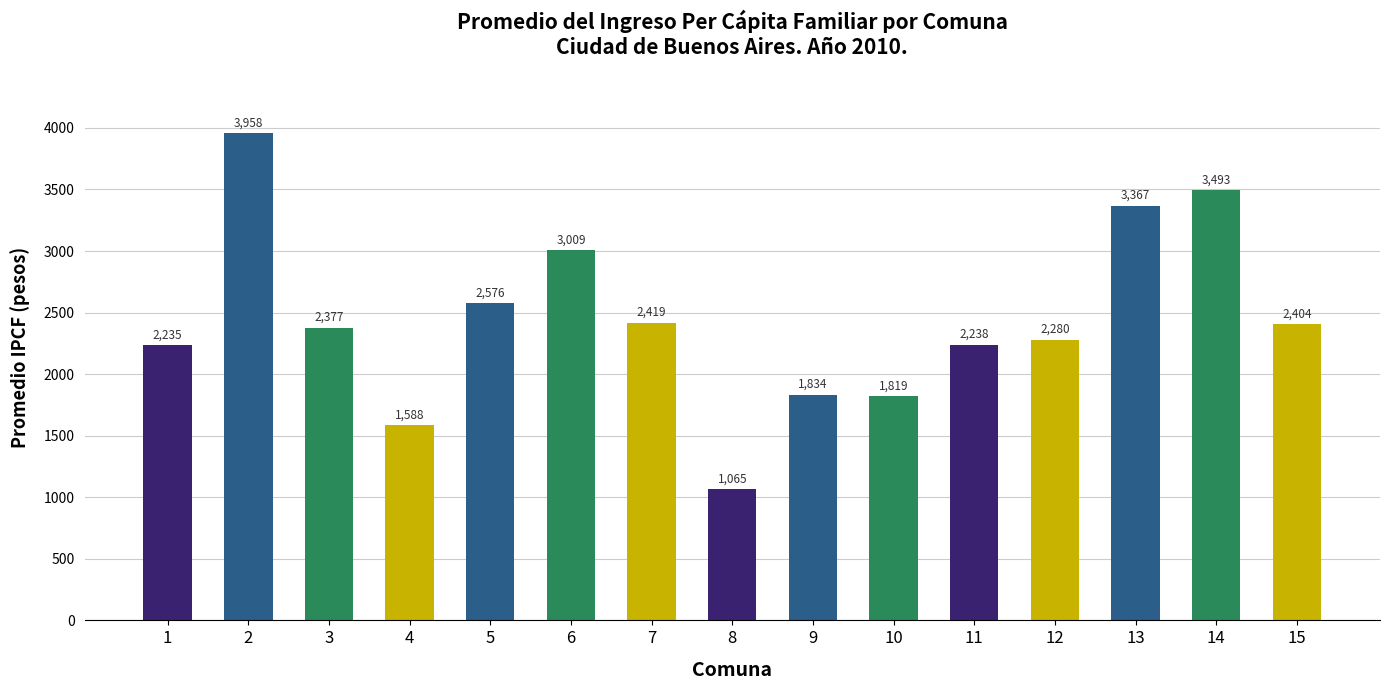

What is the change in value from 2 to 11?

-1720.2